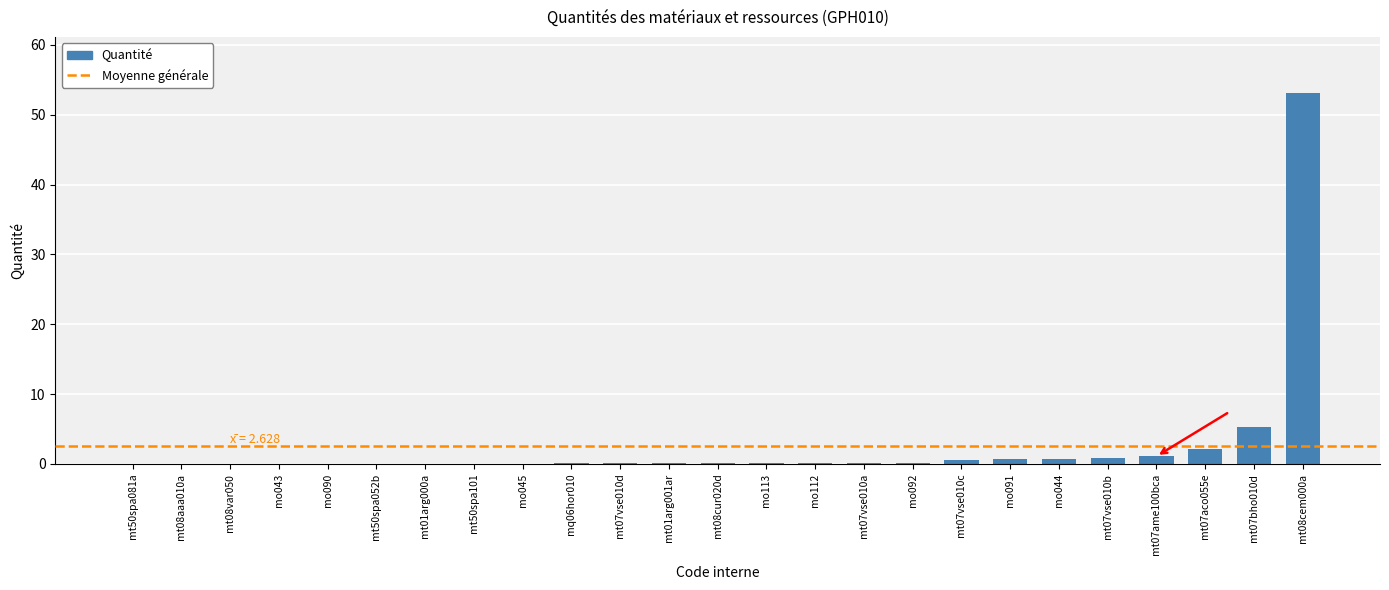

What is the sum of all values?

65.7